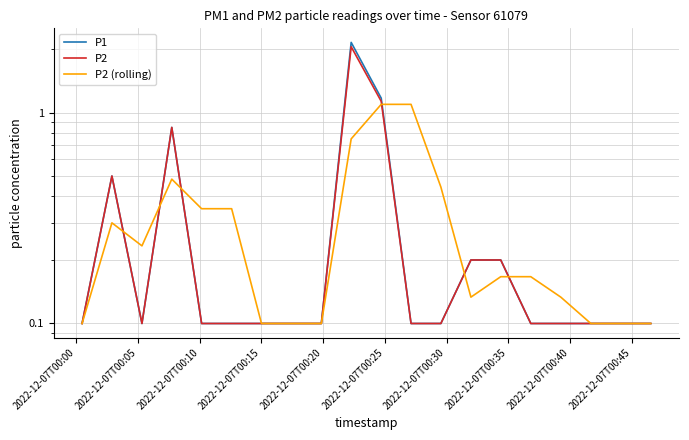

What is the smallest value displayed?

0.1